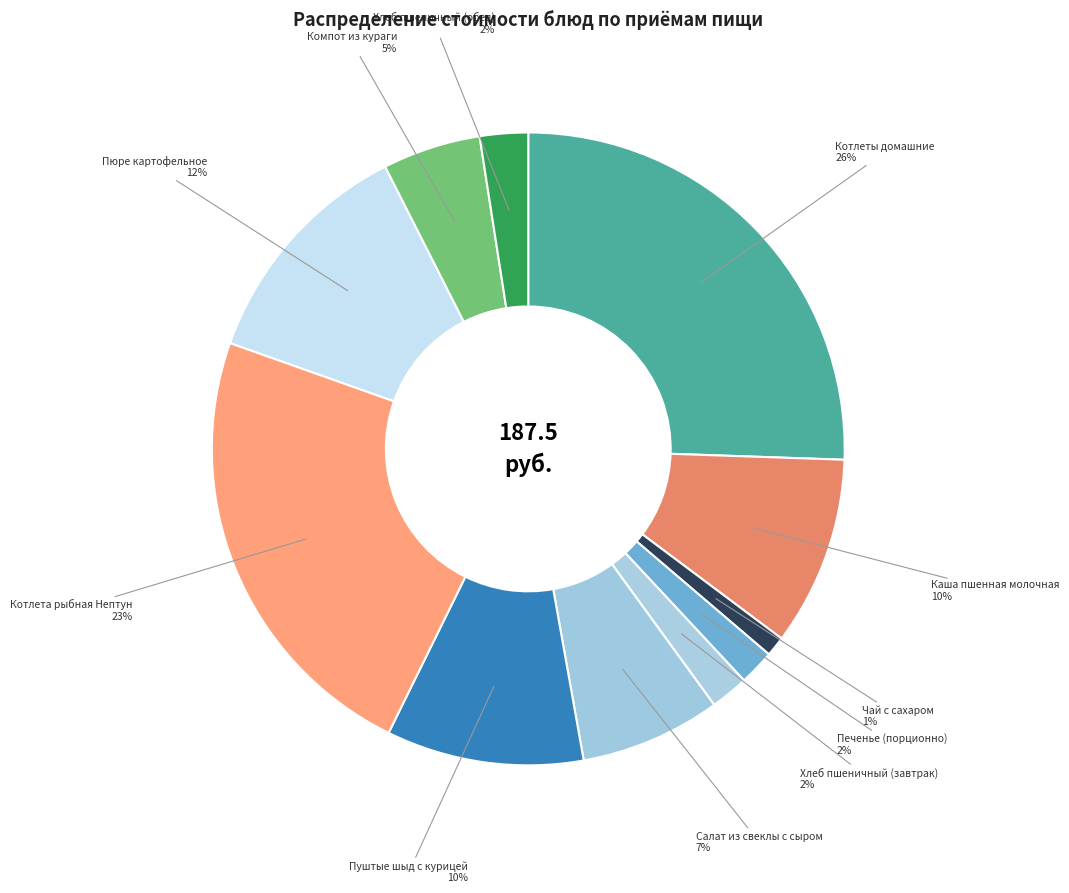

Which category has the biggest portion of the pie?

Котлеты домашние